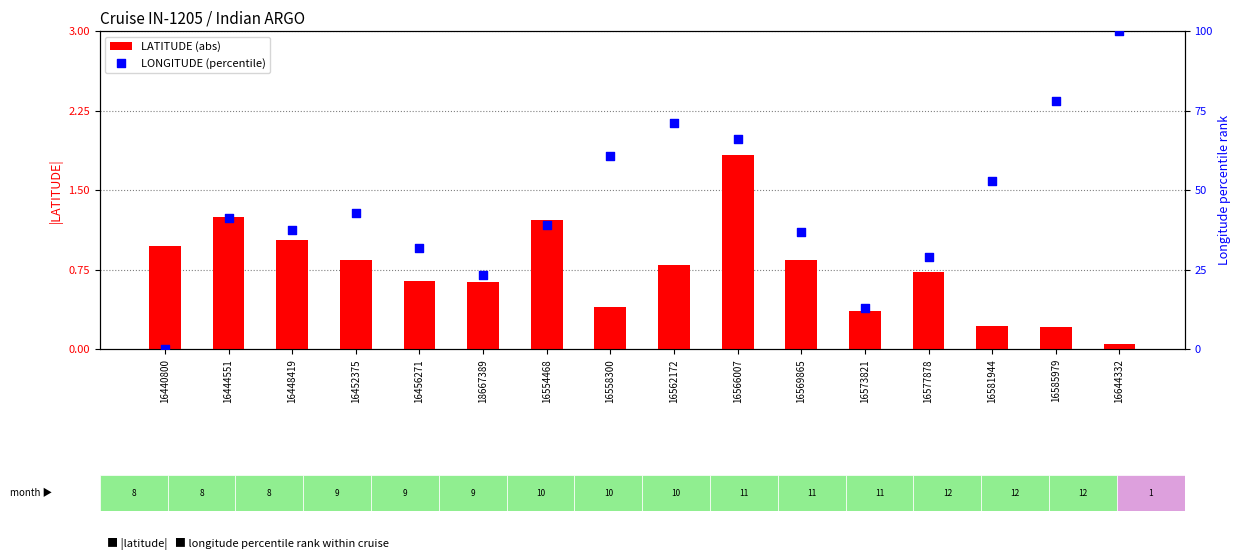

At how many categories does at least one series exceed 40?

8